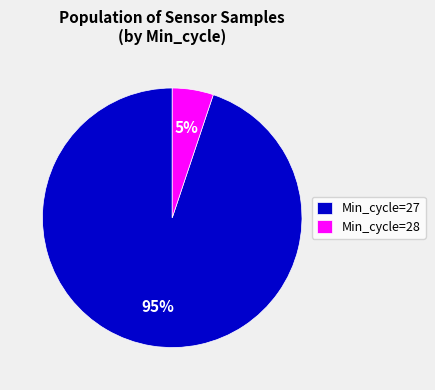

Which has a higher value, Min_cycle=28 or Min_cycle=27?

Min_cycle=27